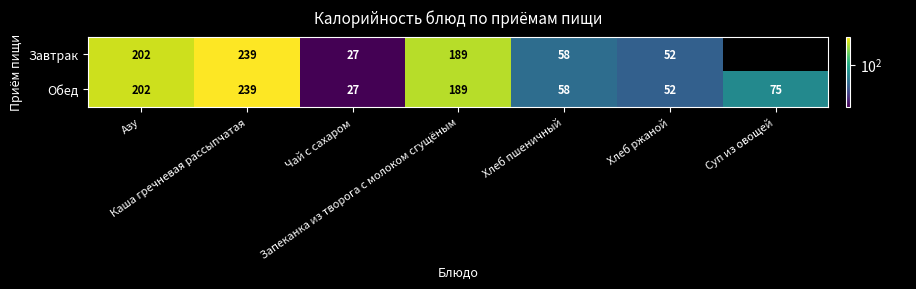

What is the average value of the Обед series?

120